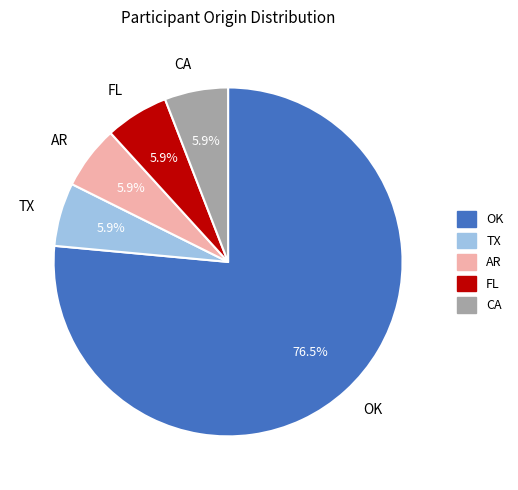

To the nearest percent, what percentage of the pie is TX?

6%